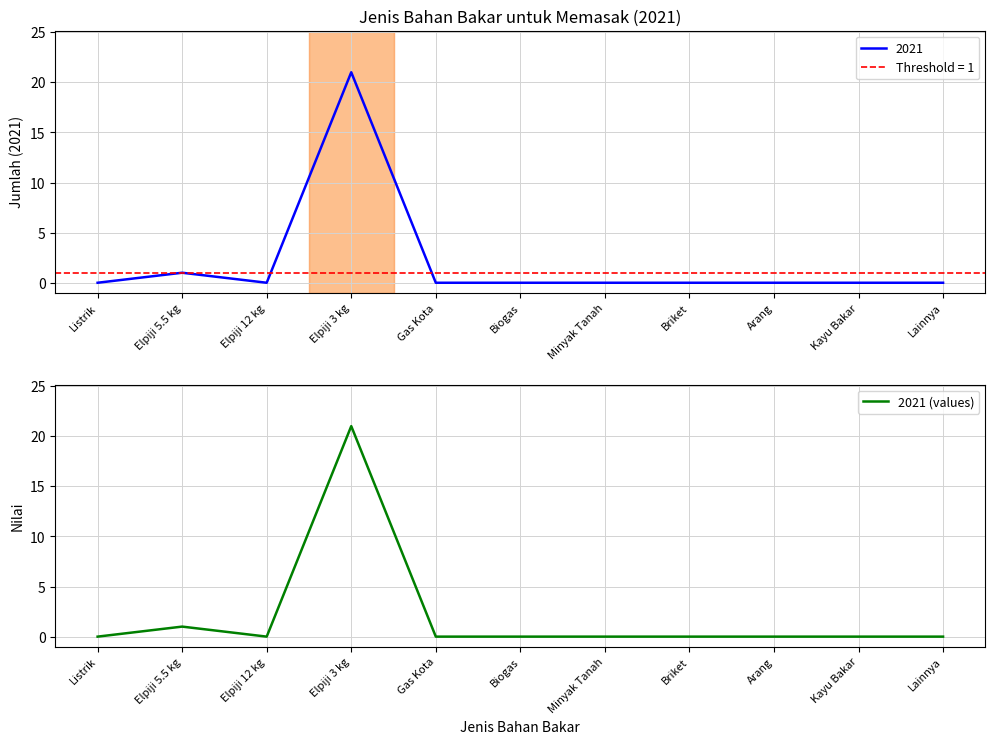

Rank the categories by value from highest to lowest.

Elpiji 3 kg, Elpiji 5.5 kg, Listrik, Elpiji 12 kg, Gas Kota, Biogas, Minyak Tanah, Briket, Arang, Kayu Bakar, Lainnya